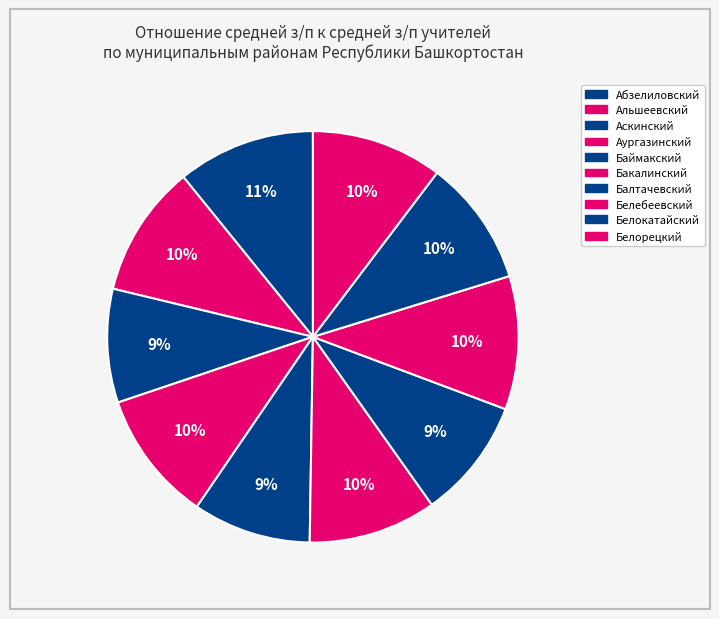

Approximately how many times larger is the value at Баймакский compared to Белокатайский?

0.9